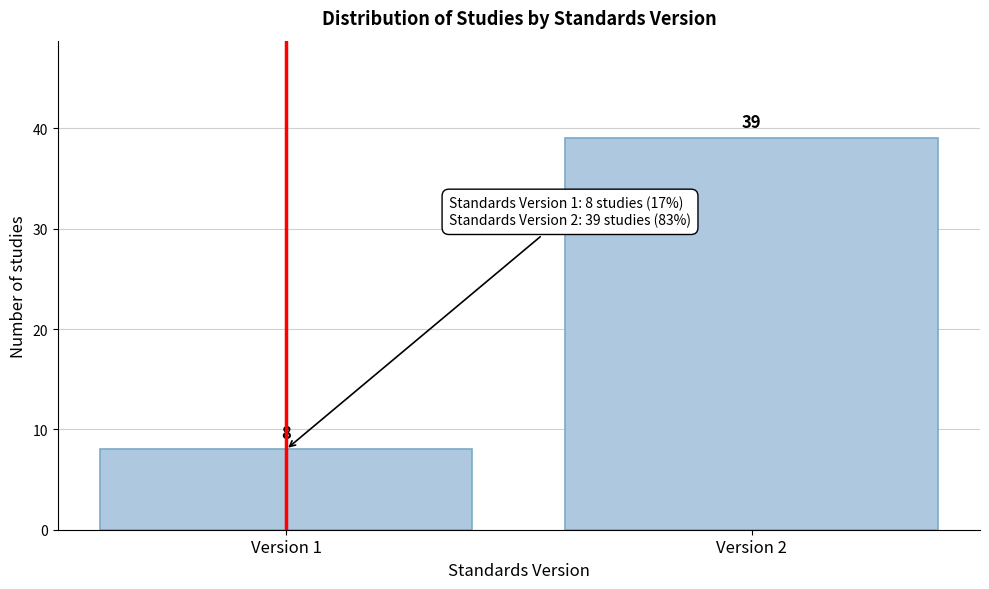

Reading left to right, transcribe all the data shown in this chart.

8	39